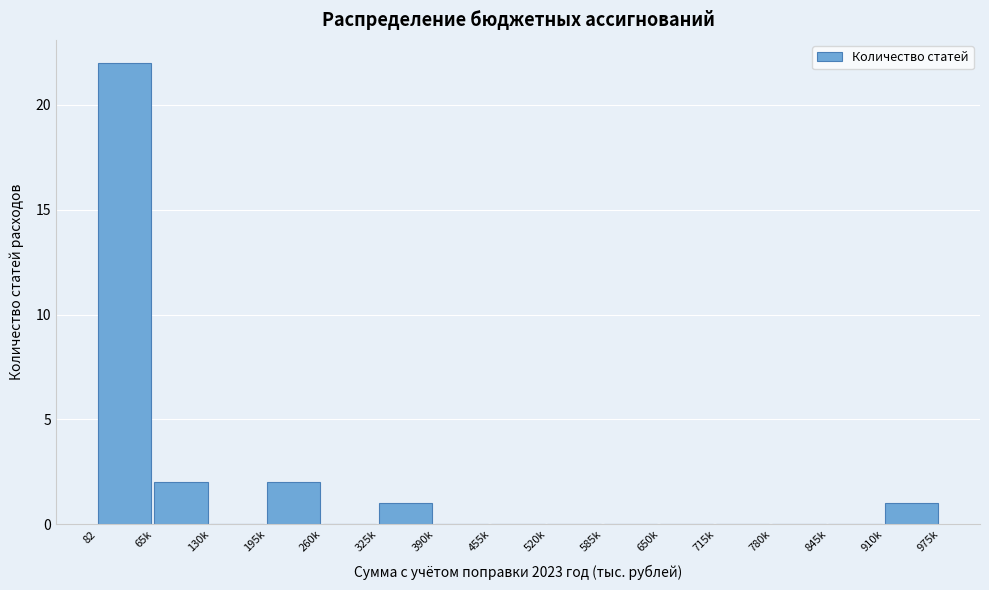

Reading left to right, list all the values displayed in this chart.

82=22	65k=2	130k=0	195k=2	260k=0	325k=1	390k=0	455k=0	520k=0	585k=0	650k=0	715k=0	780k=0	845k=0	910k=1